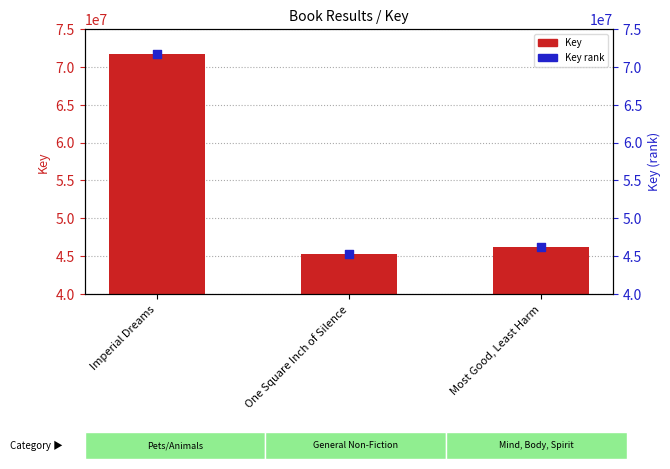

Which series contains the highest Y value?

Key